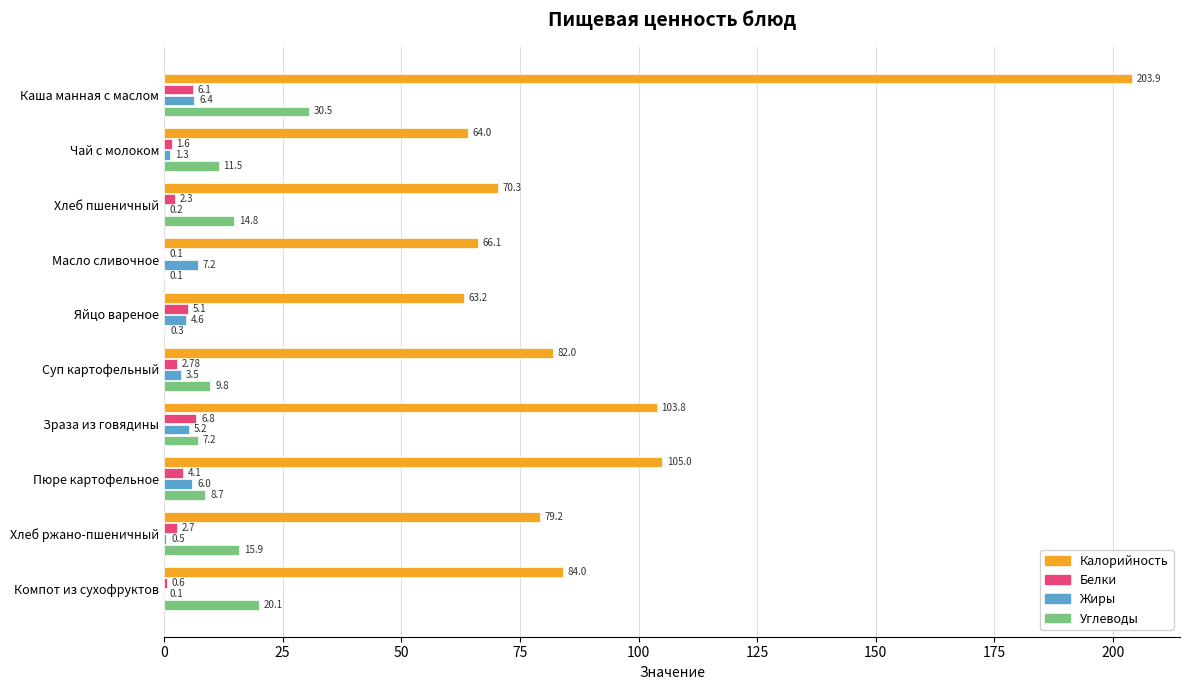

Which series has the widest spread of values?

Калорийность